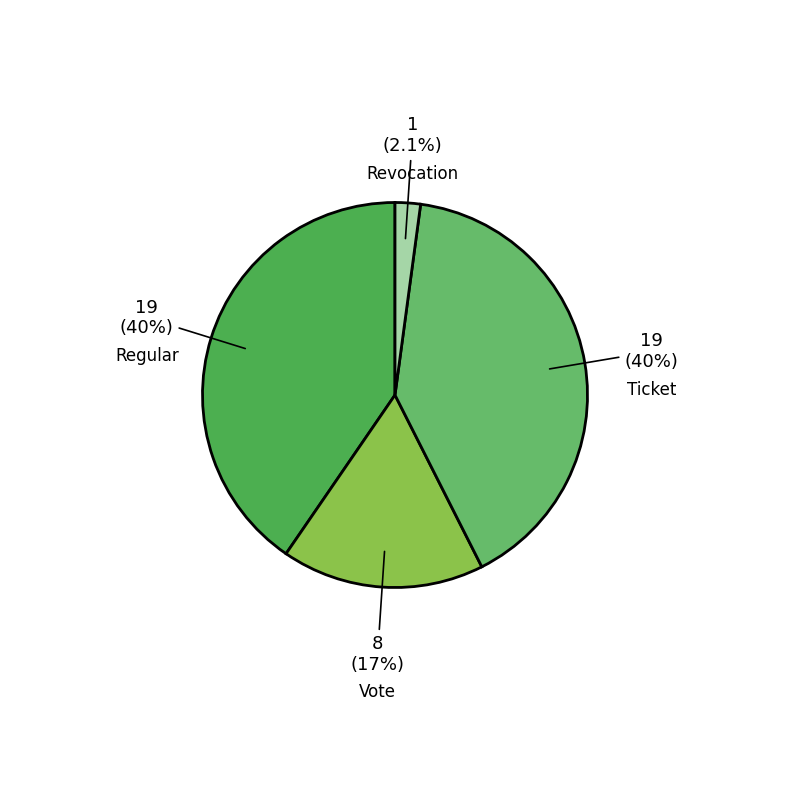

How many slices are in this pie chart?

4